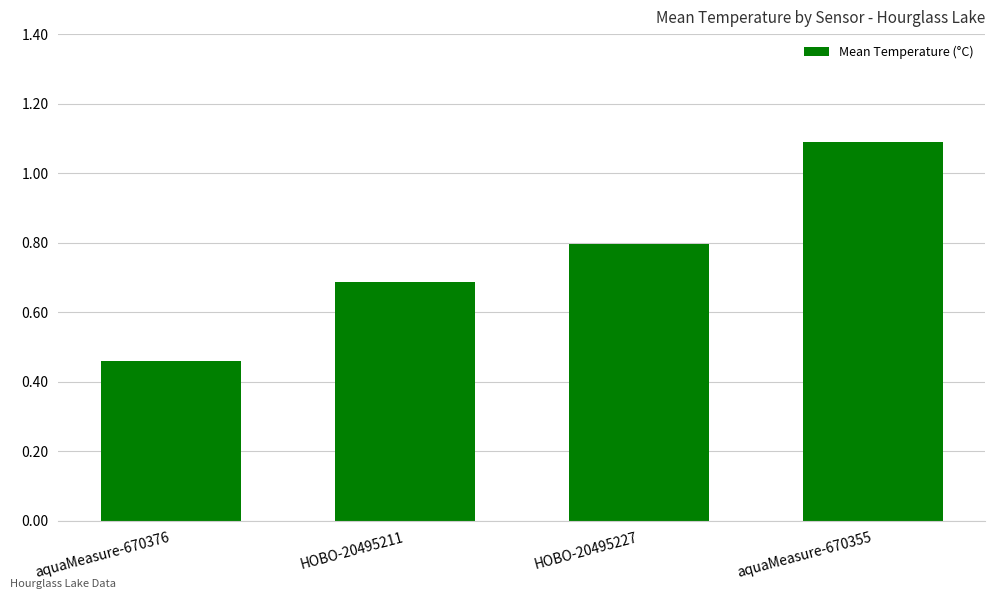

Rank the categories by value from highest to lowest.

aquaMeasure-670355, HOBO-20495227, HOBO-20495211, aquaMeasure-670376